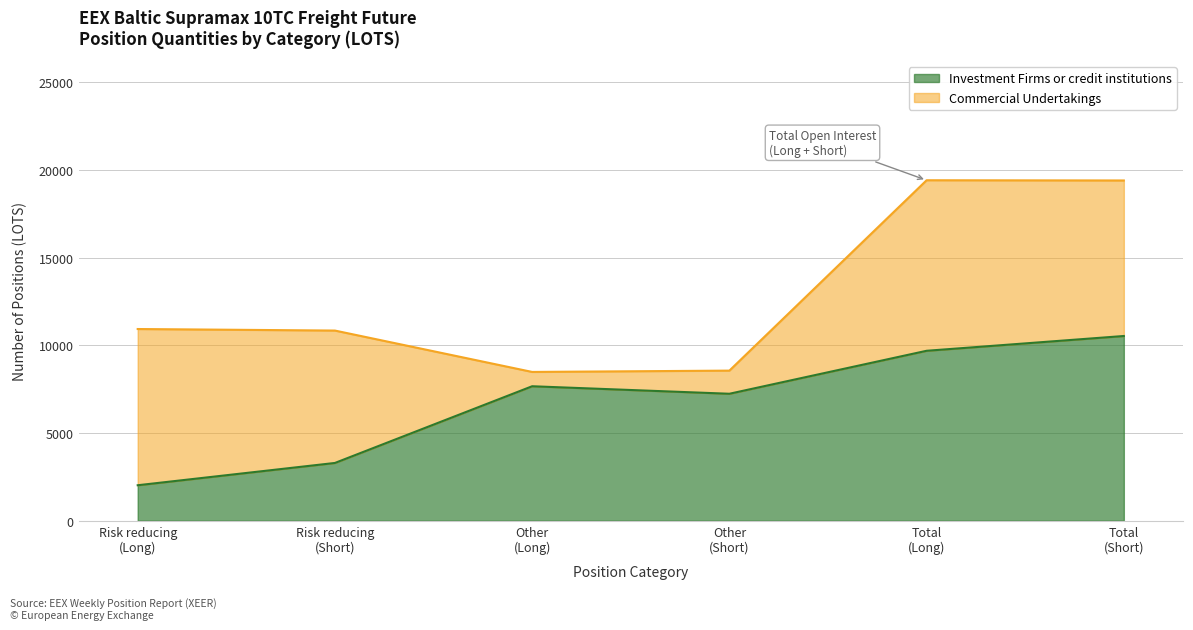

Which label corresponds to the smallest value in the chart?

Risk reducing
(Long)